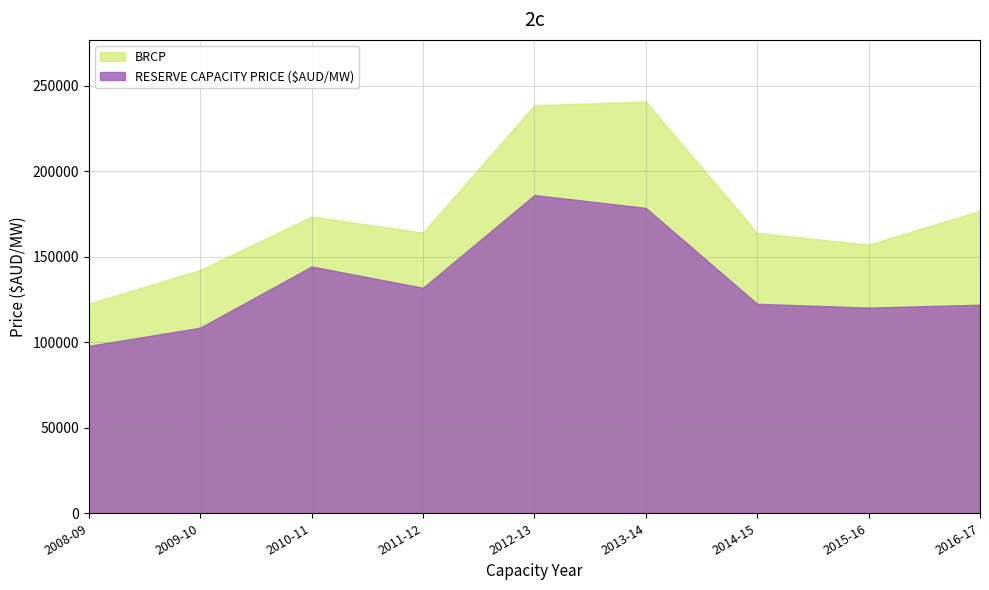

Reading right to left, transcribe all the data shown in this chart.

RESERVE CAPACITY PRICE ($AUD/MW): 2016-17=121888.9	2015-16=120199.0	2014-15=122428.0	2013-14=178477.0	2012-13=186001.0	2011-12=131805.0	2010-11=144235.0	2009-10=108459.0	2008-09=97835.0
BRCP: 2016-17=176800.0	2015-16=157000.0	2014-15=163900.0	2013-14=240600.0	2012-13=238500.0	2011-12=164100.0	2010-11=173400.0	2009-10=142200.0	2008-09=122500.0